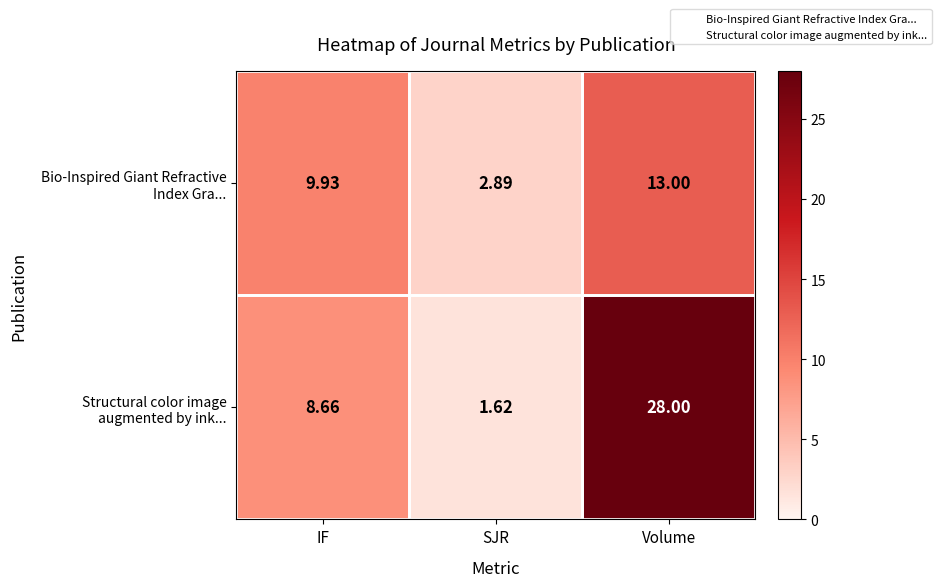

At which category is the sum across all series the highest?

Volume